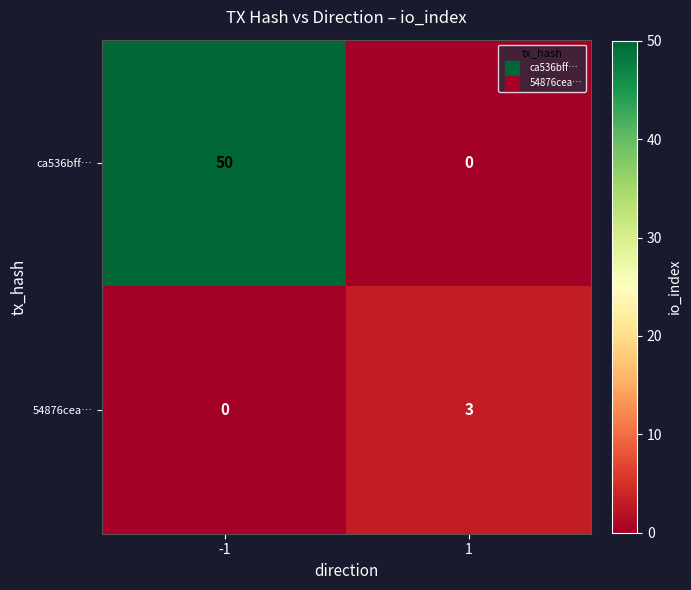

Rank the series by their average value, from lowest to highest.

54876cea…, ca536bff…